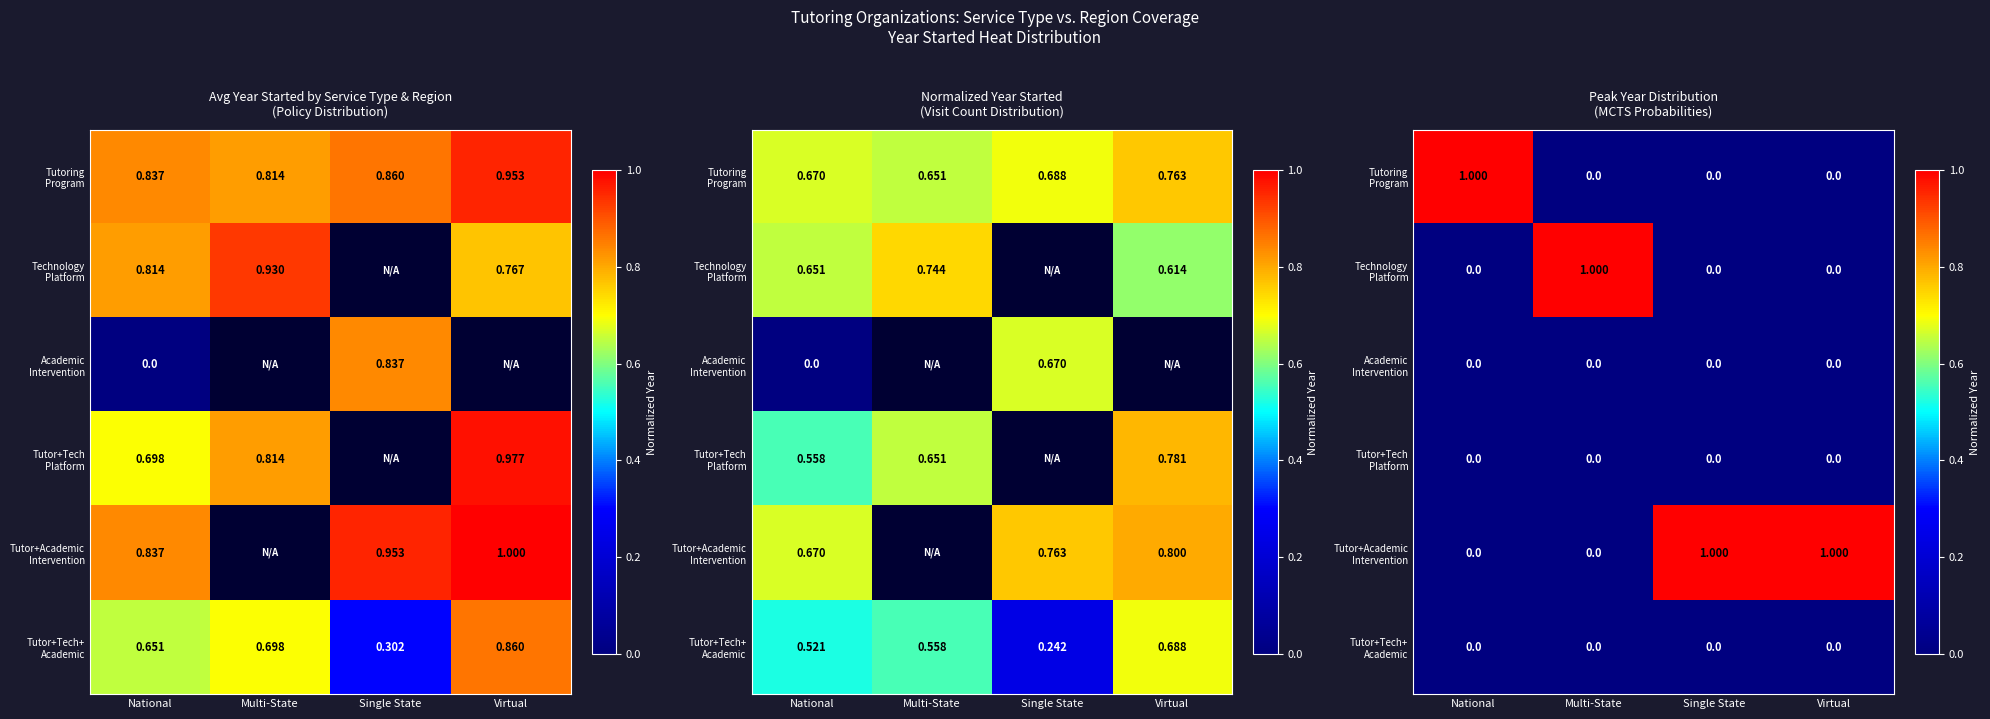

At which label does Tutor+Academic Intervention reach its minimum?

National